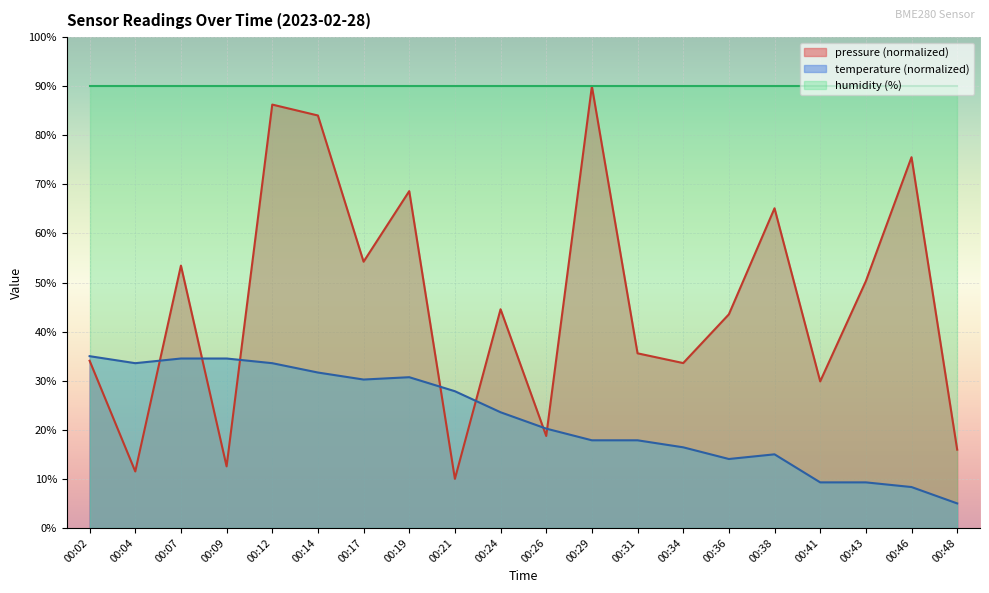

Does the chart display data point markers on the line(s)?

No